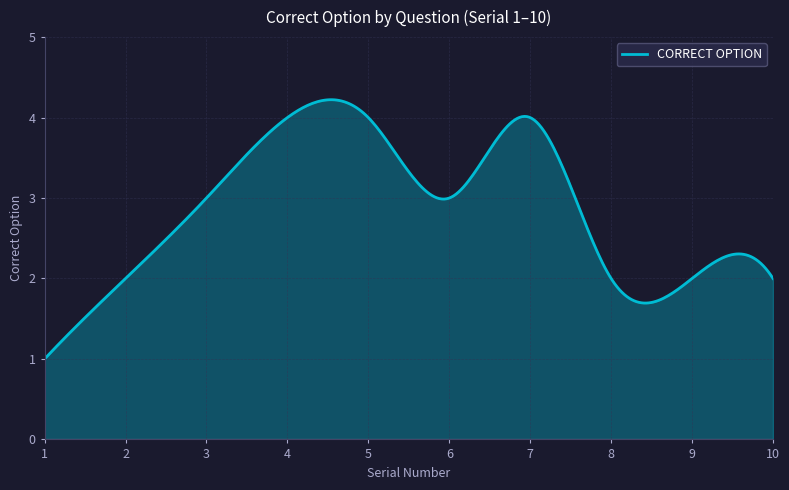

At which category does the data reach its first local valley?

6